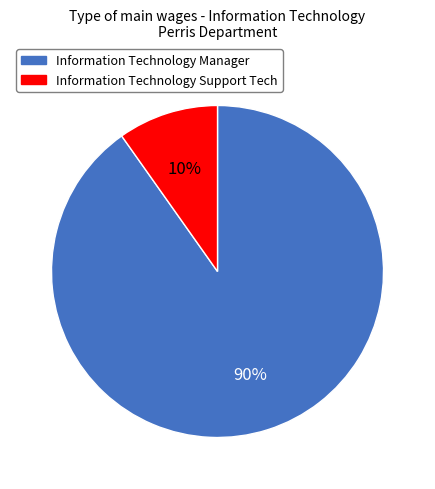

Do Information Technology Support Tech and Information Technology Manager together represent more than half of the pie?

Yes